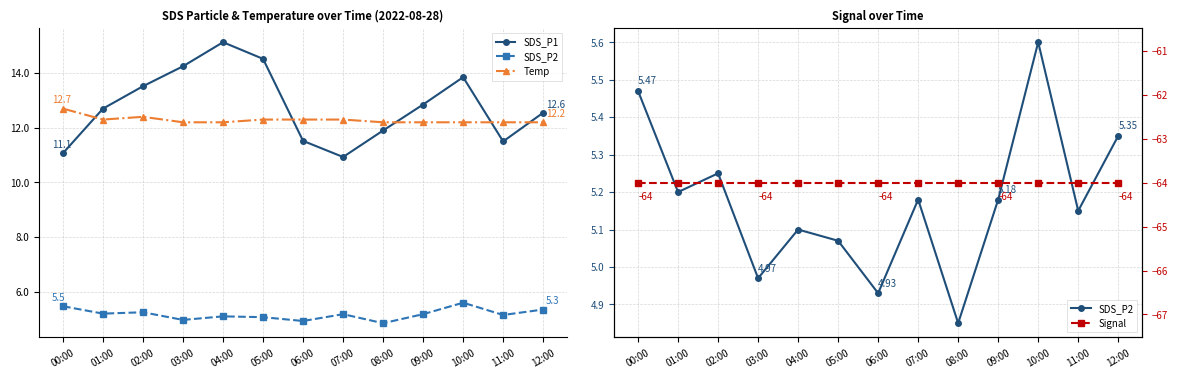

At which label does SDS_P2 reach its minimum?

08:00